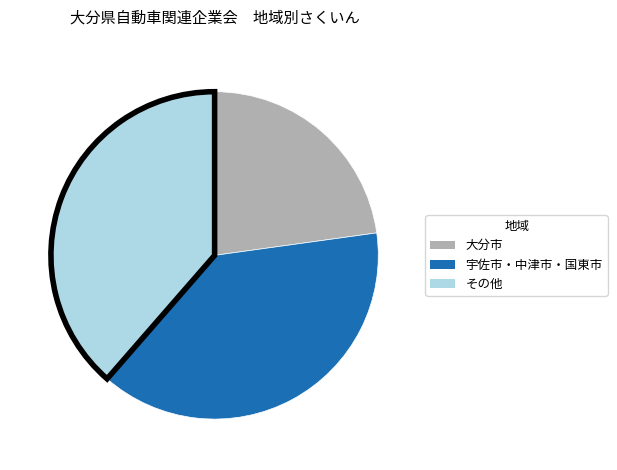

Is there a majority slice in this chart?

No